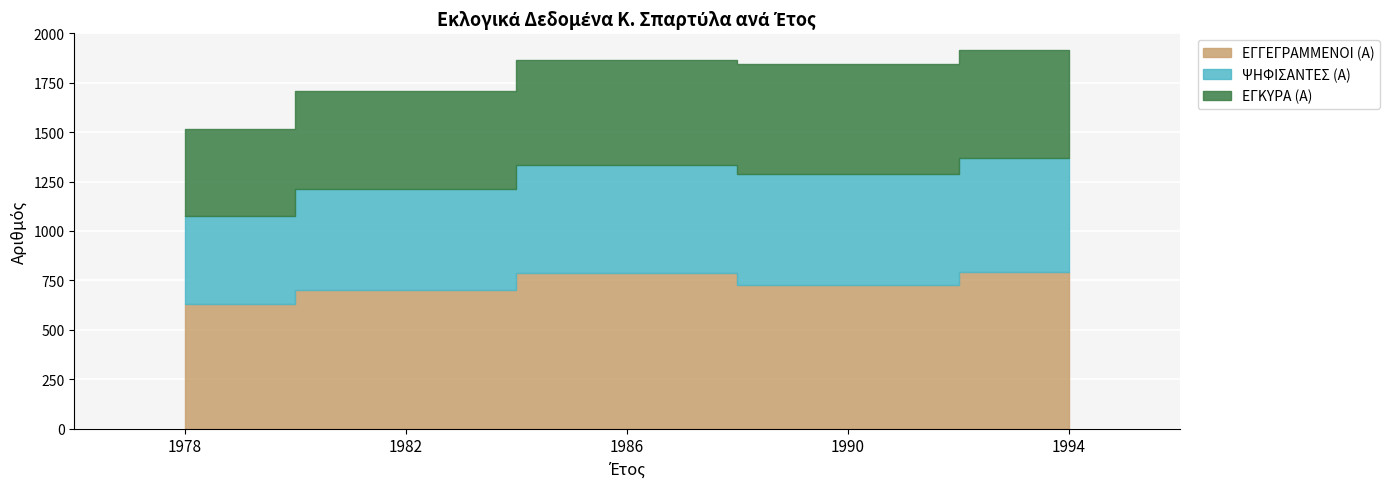

How many values in the ΕΓΓΕΓΡΑΜΜΕΝΟΙ (Α) series exceed 725?

2